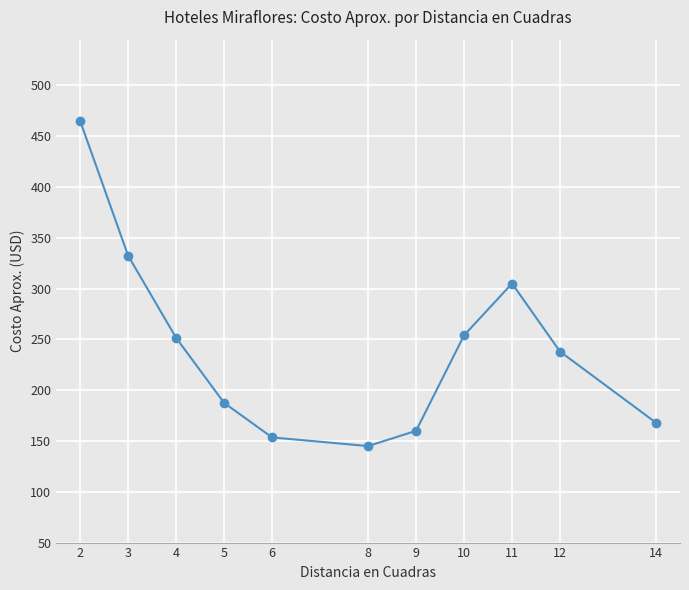

At which label is the value closest to 305?

11